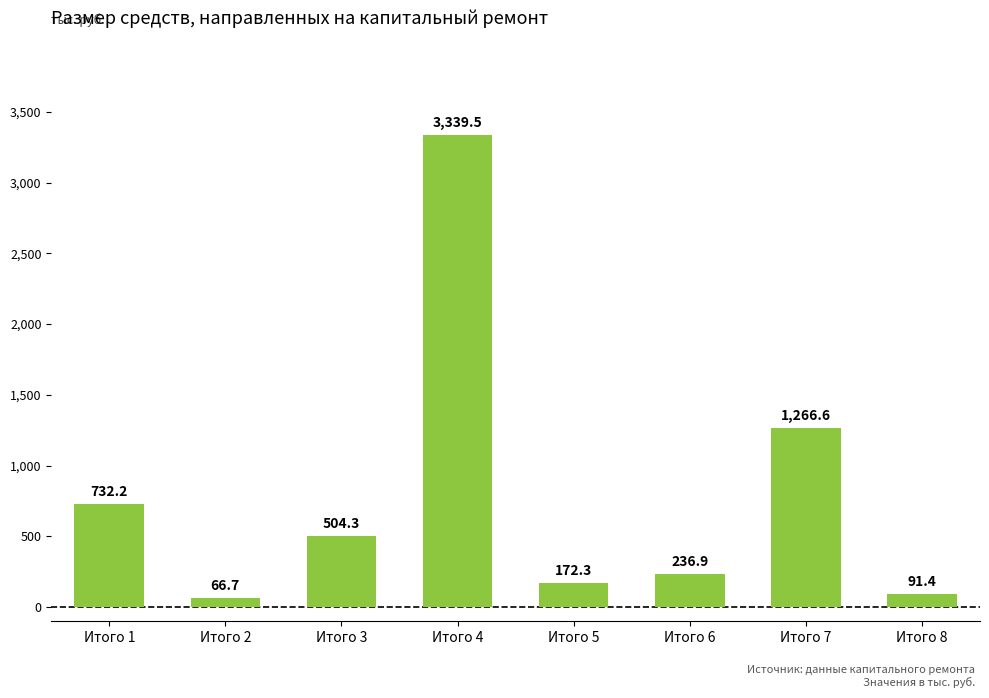

Between Итого 5 and Итого 1, which is larger?

Итого 1